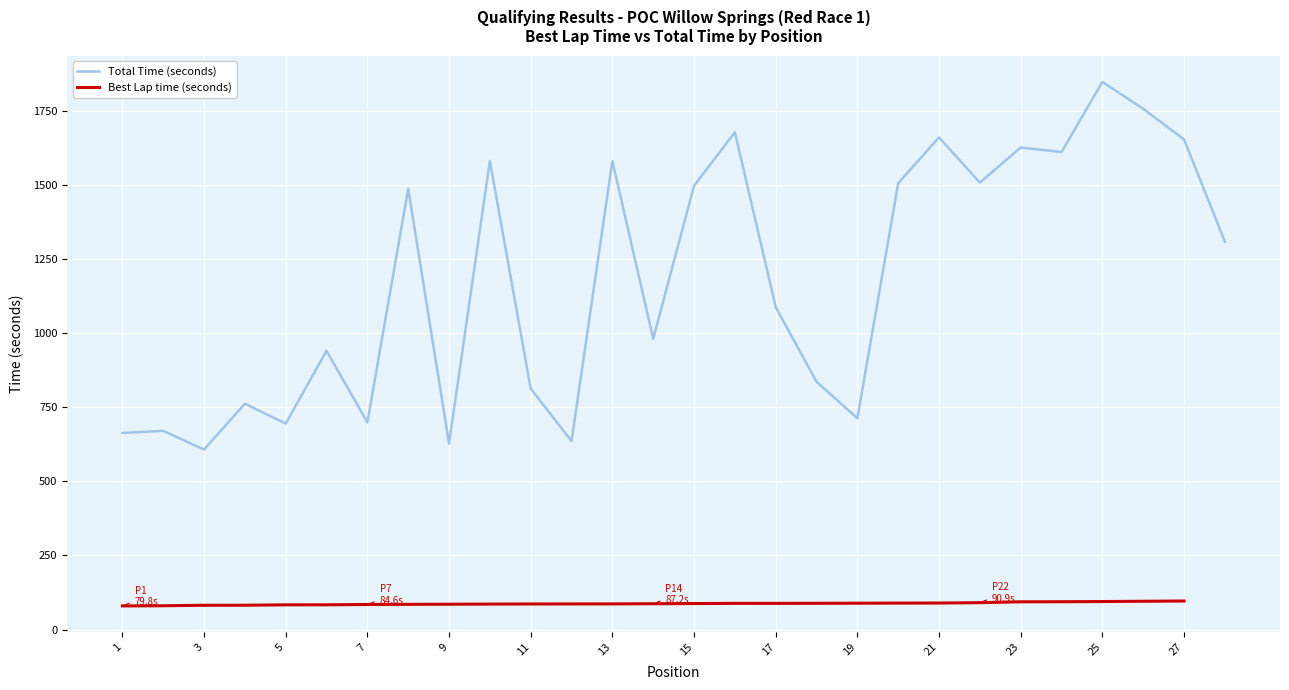

The value of Total Time (seconds) at 3 is 607.4. True or false?

True